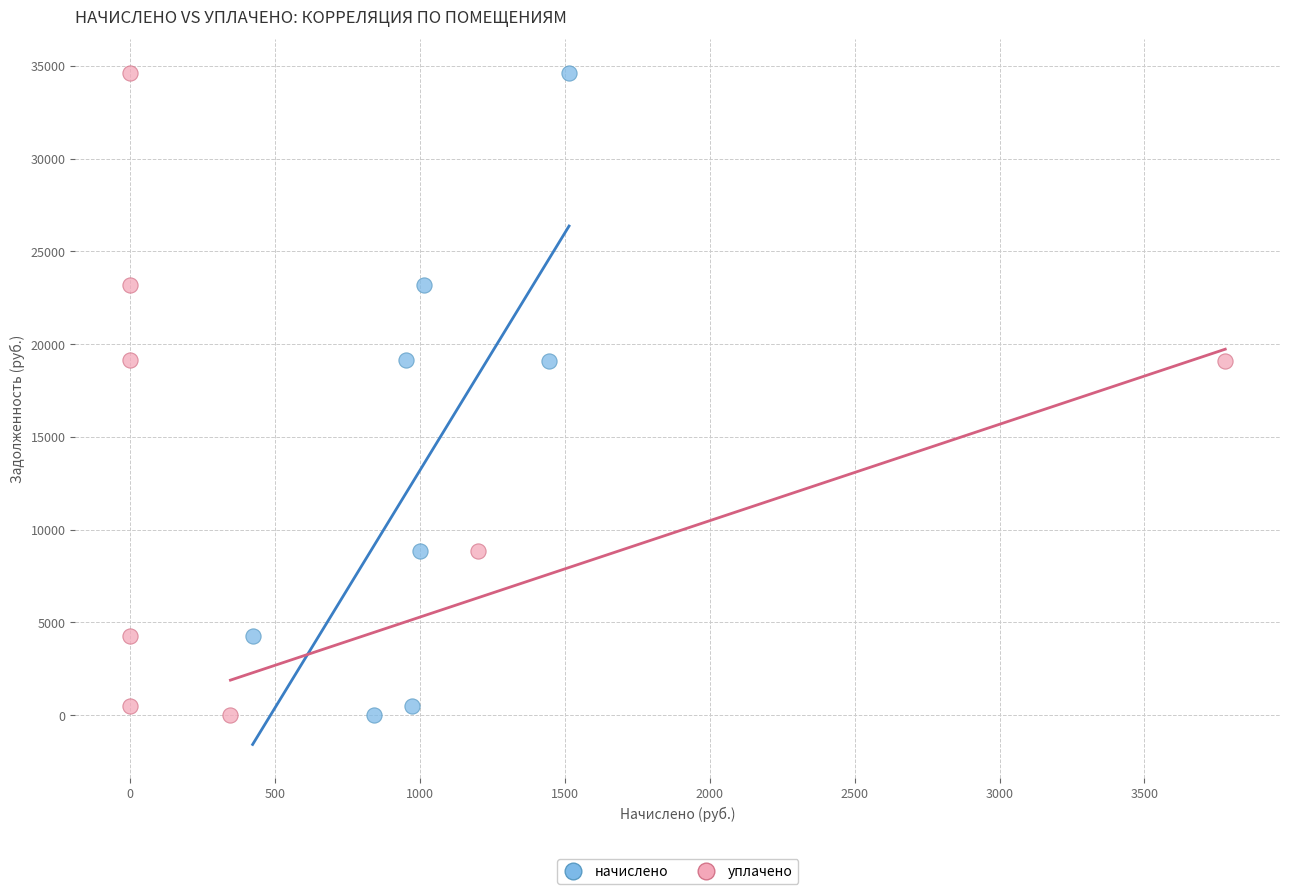

What are all the series names shown in the legend?

начислено, уплачено